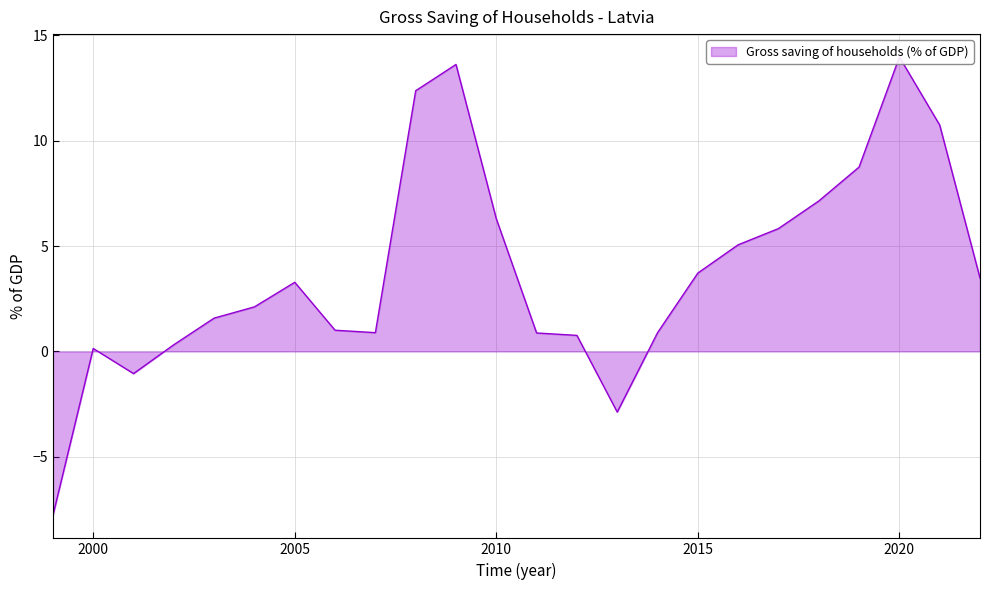

Approximately how many times larger is the value at 2012 compared to 2003?

0.5